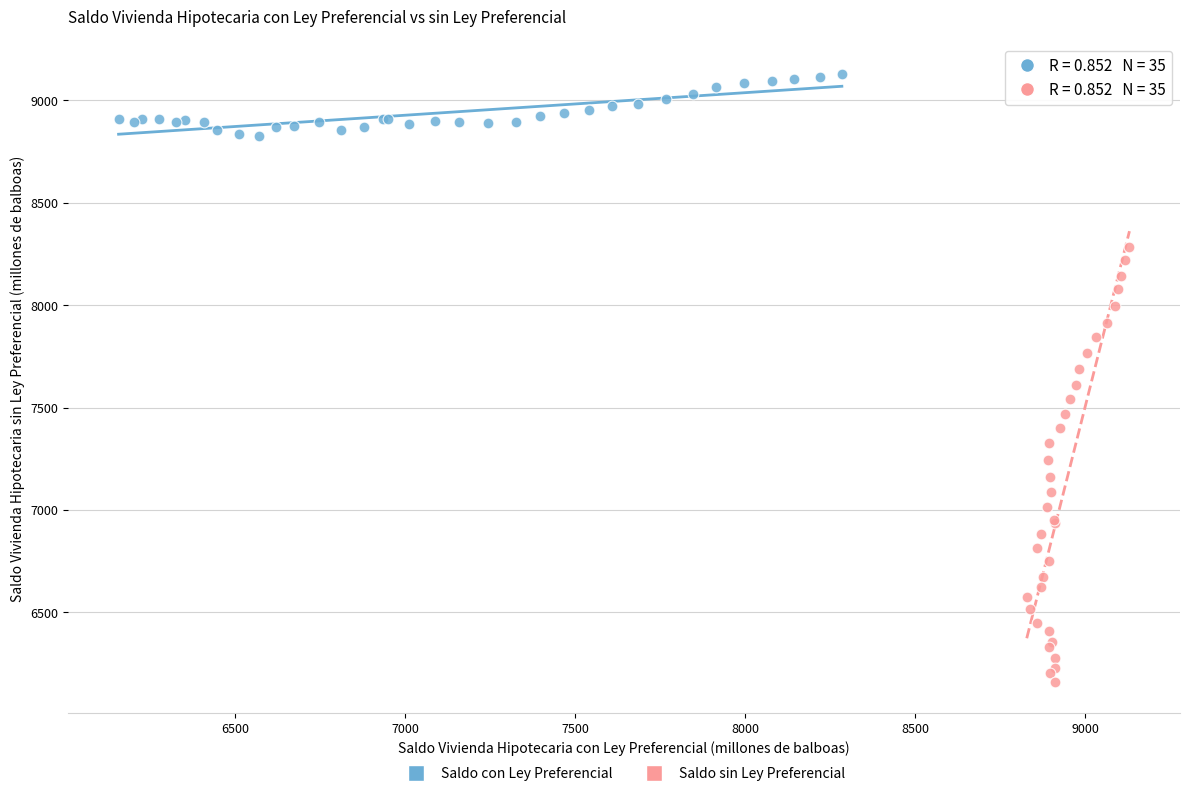

Which series has the largest Y range (max minus min)?

Saldo sin Ley Preferencial